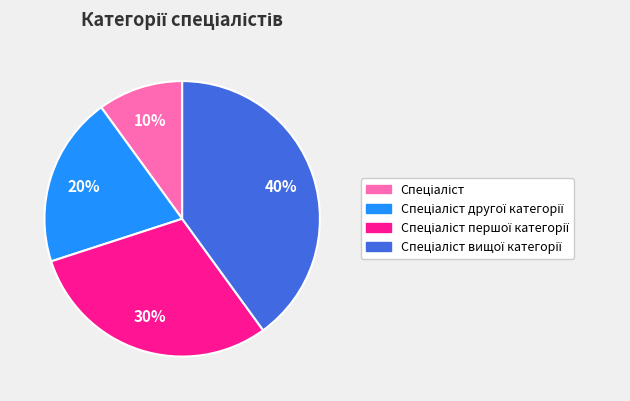

To the nearest percent, what is the difference between the largest and smallest slice percentages?

30%